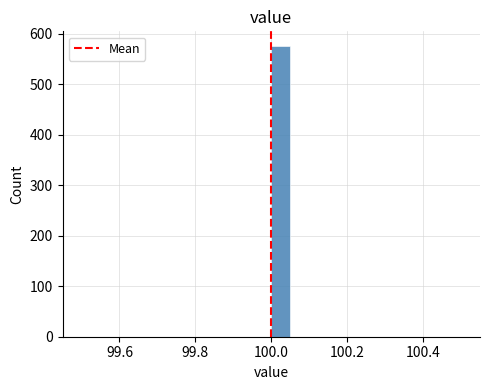

Around what value on the x-axis is the tallest bar? Give the approximate position of its centre, as read against the axis.

100.02